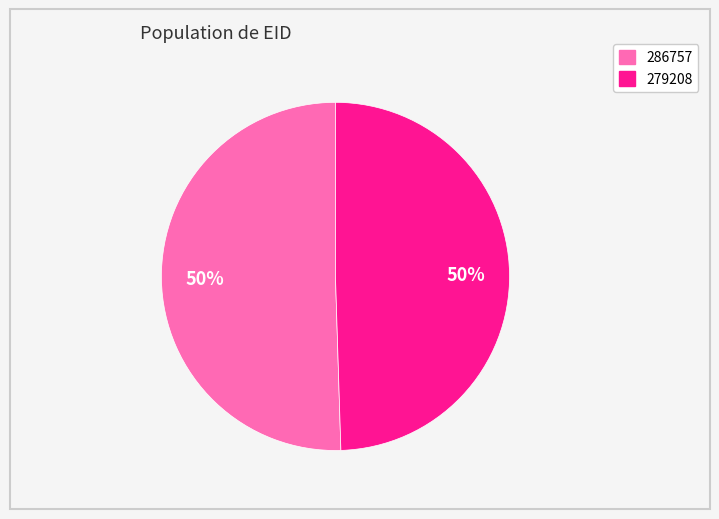

To the nearest percent, what is the combined percentage of 286757 and 279208?

100%